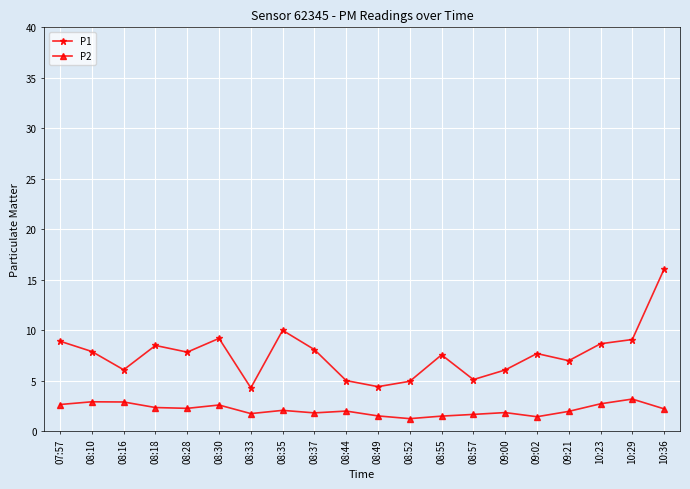

True or false: P1 has a value of 4.9 at 08:52.

True